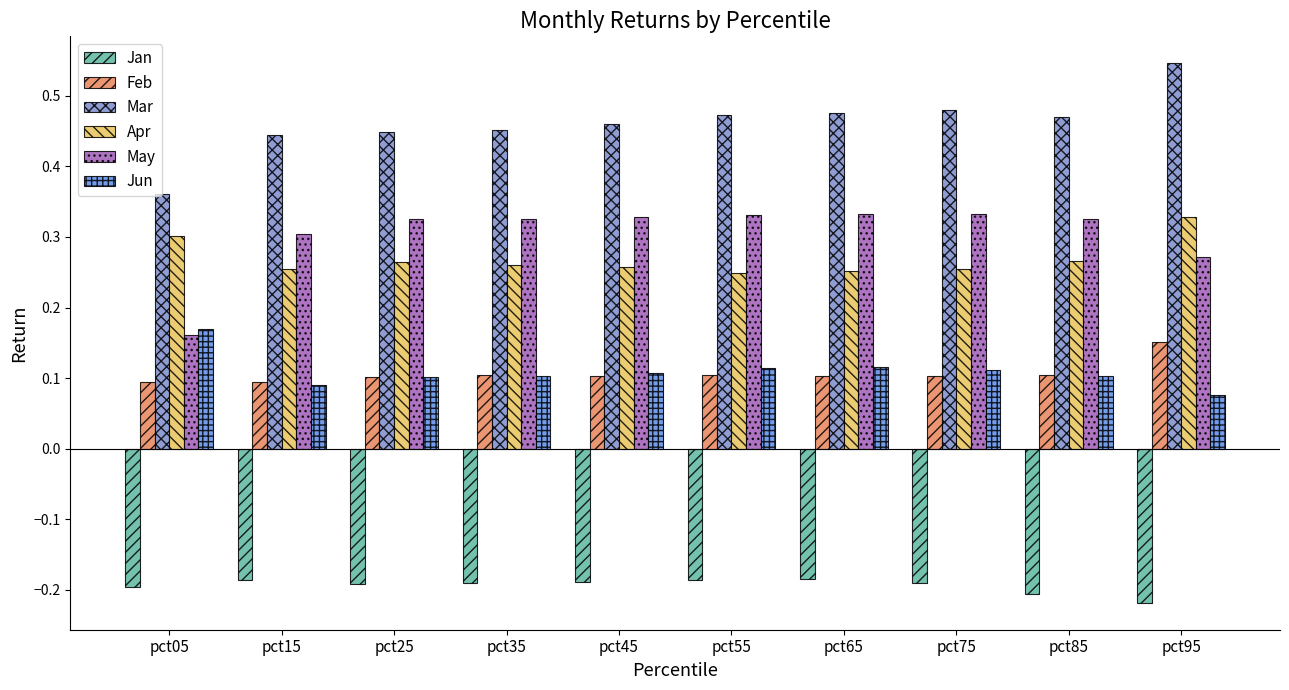

Are the bars horizontal?

No